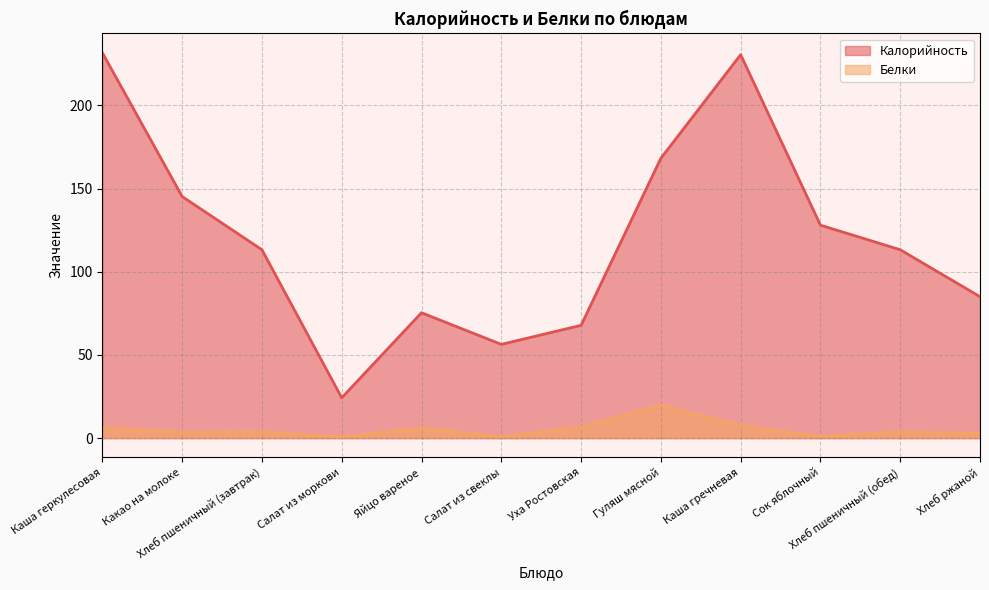

At how many categories does at least one series exceed 162?

3